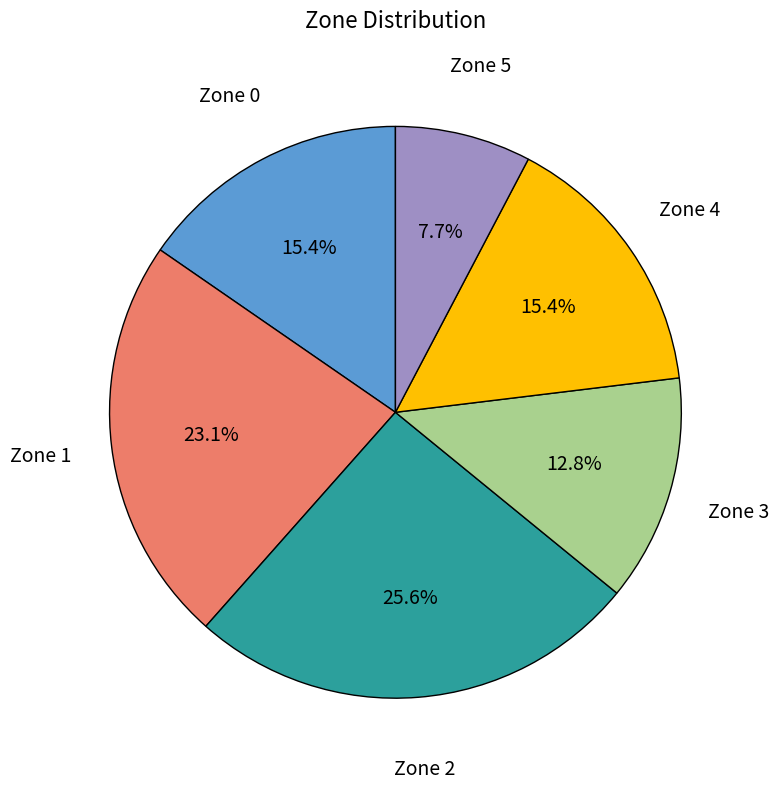

What percentage is the Zone 4 slice, to the nearest percent?

15%